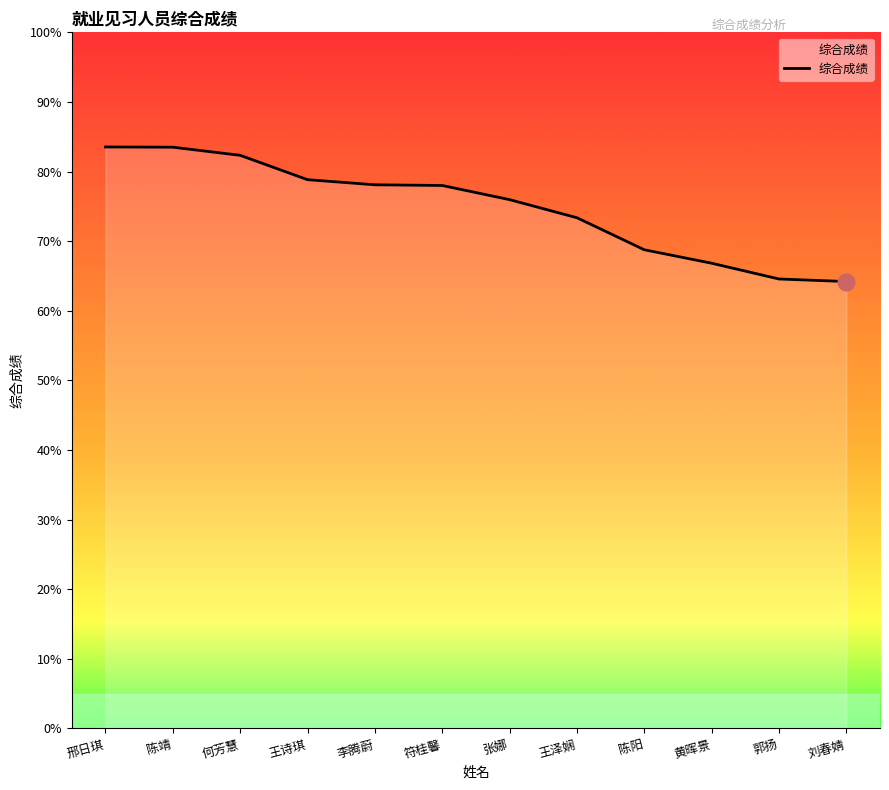

What is the difference between the second highest and second lowest values?

18.9